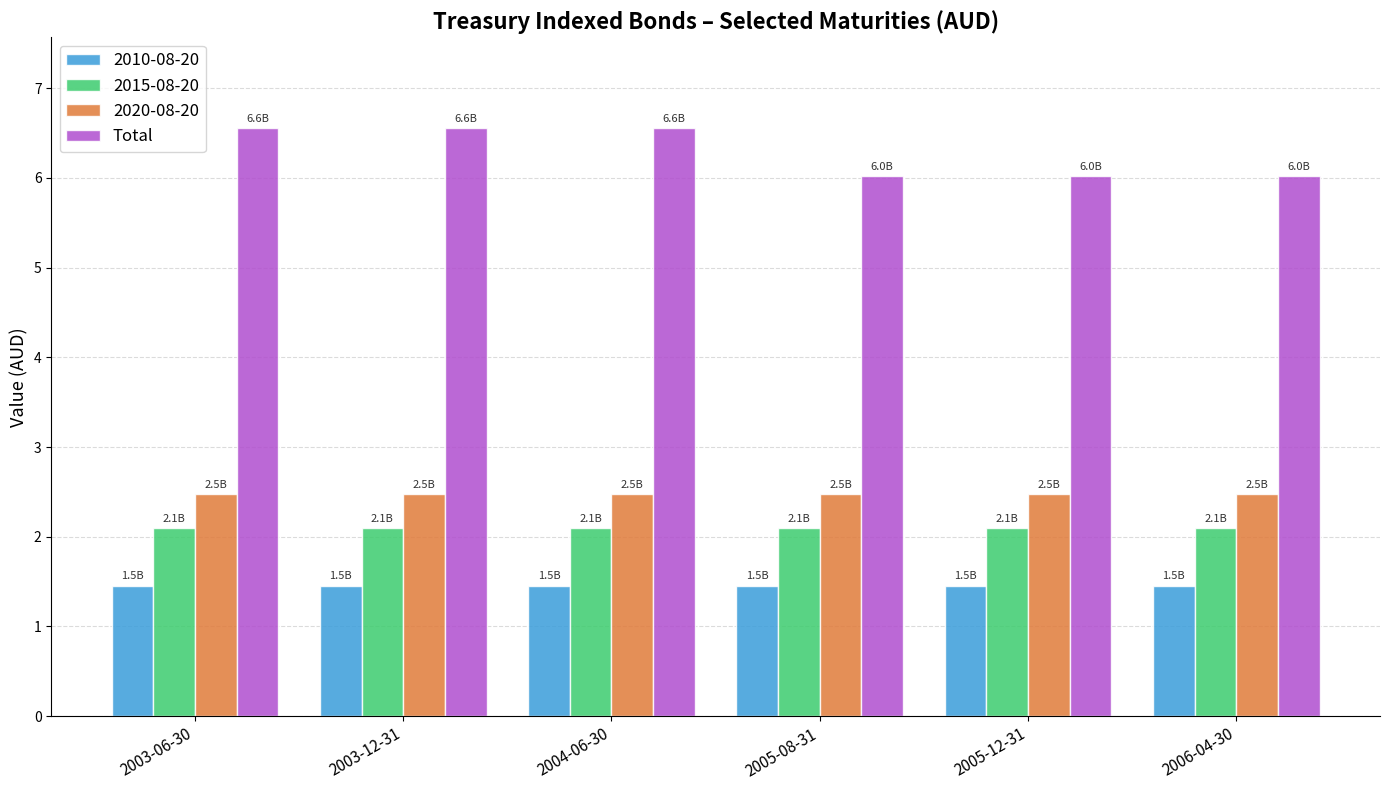

What is the sum of the 2020-08-20 values at 2004-06-30 and 2005-12-31?

4.9